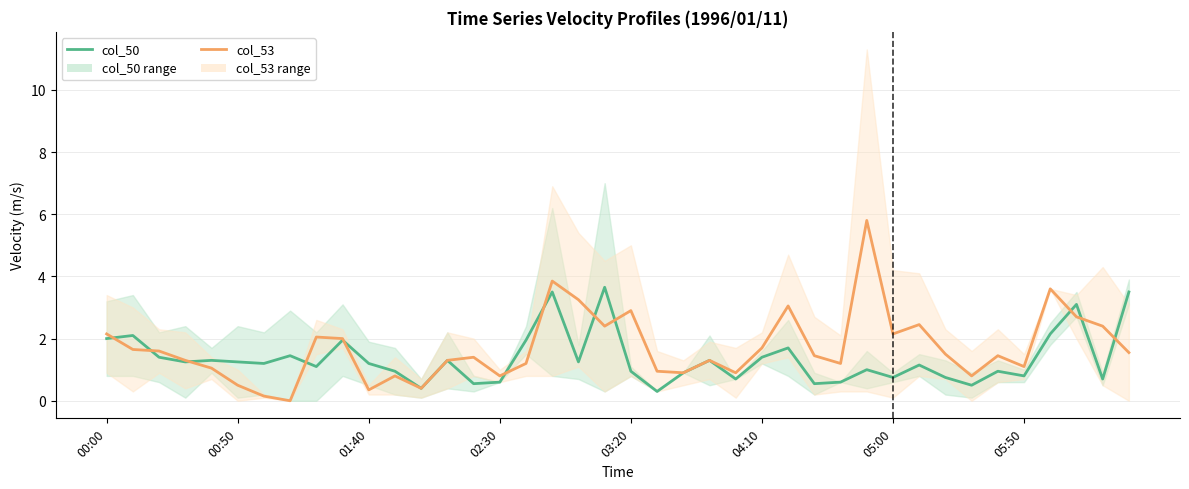

At how many categories does at least one series exceed 0?

40